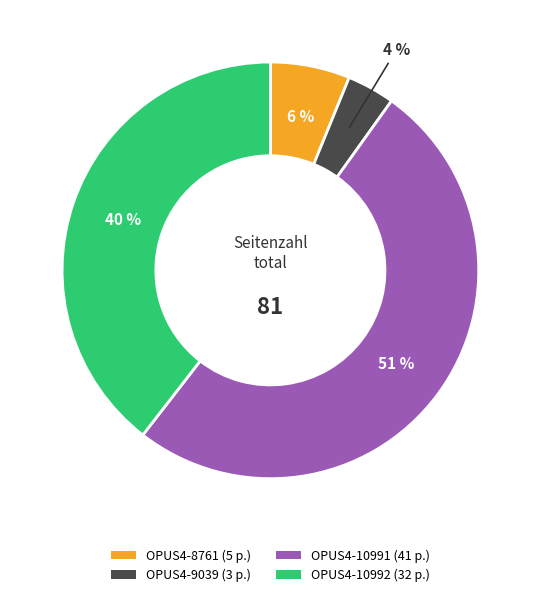

Count the number of slices in the pie.

4